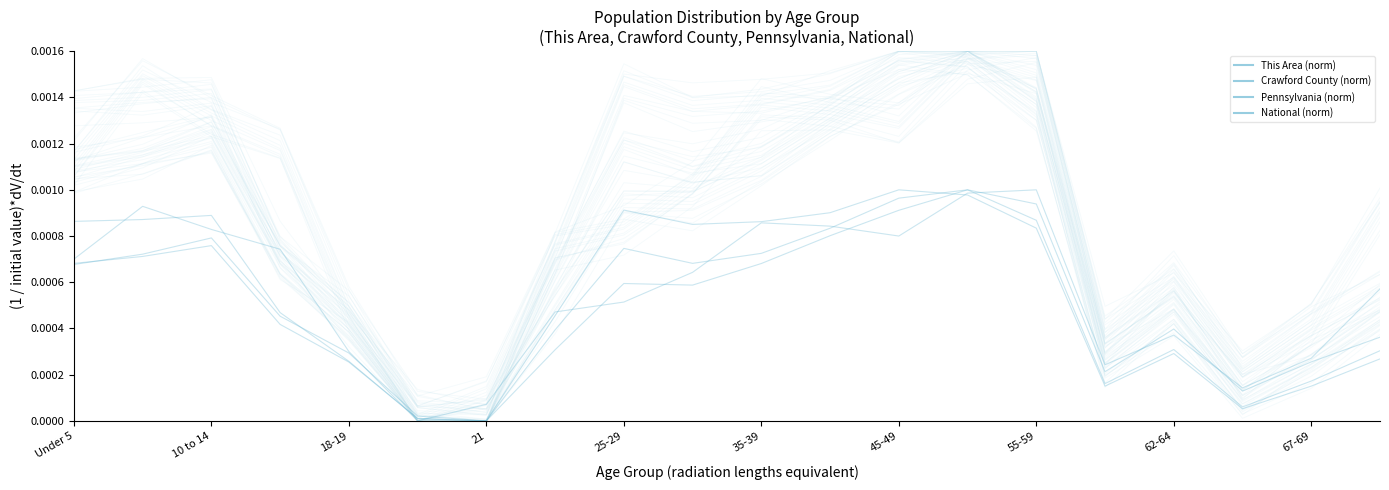

How many interior local peaks does the Crawford County (norm) series have?

4